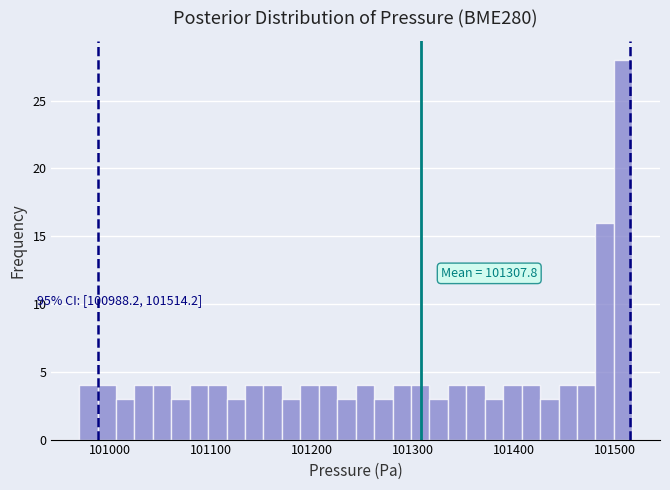

Read against the x-axis, roughly where is the centre of the tallest bar?

101510